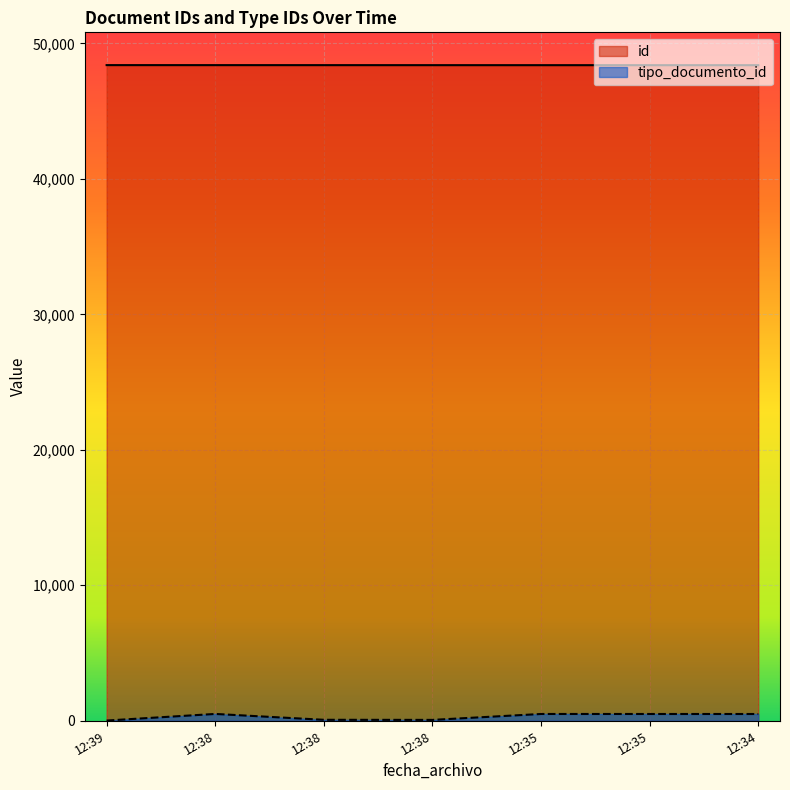

How many values in the id series are below 48390?

3